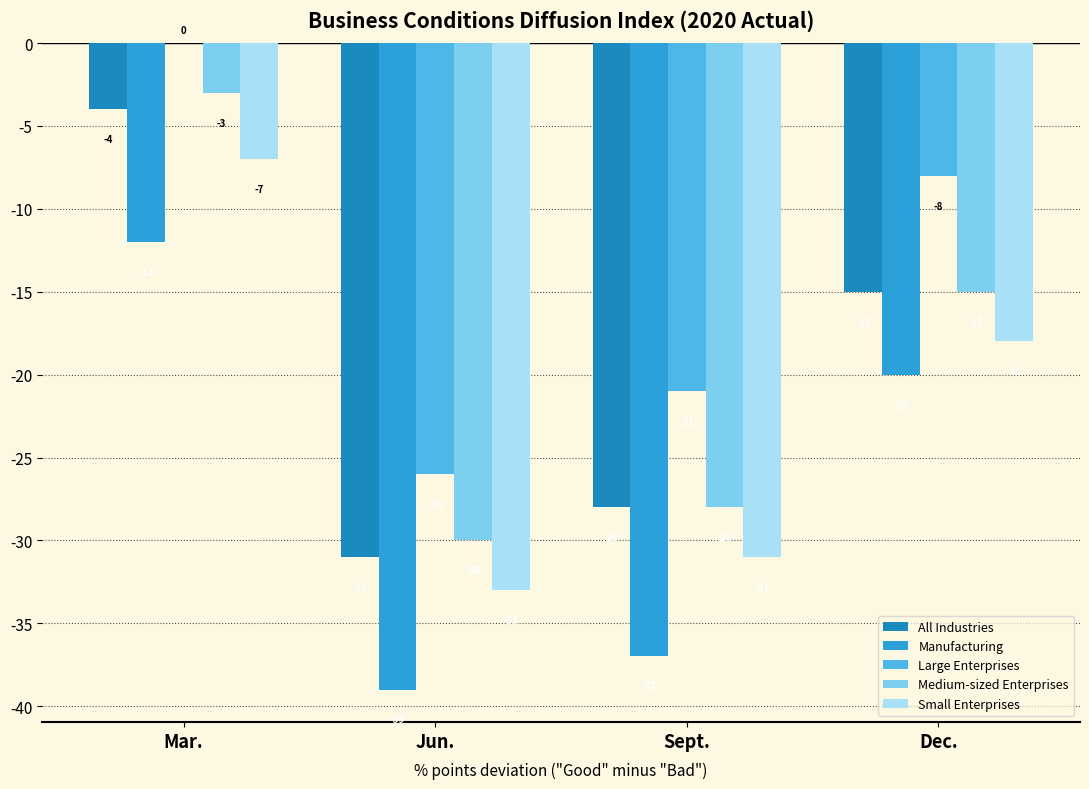

What is the sum of the Manufacturing values at Dec. and Sept.?

-57